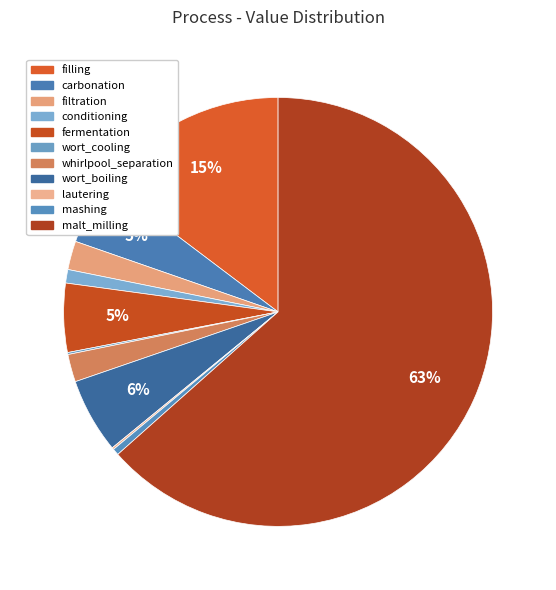

What is the largest slice in the pie chart?

malt_milling